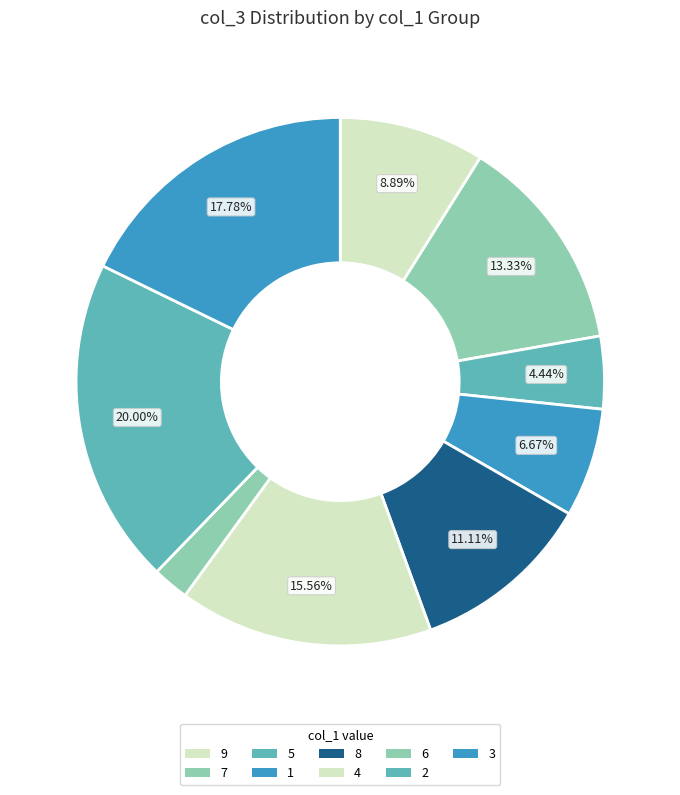

Is 6 the majority of the pie?

No